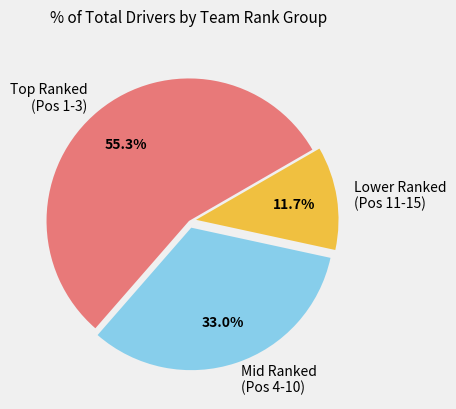

Does any single category account for the majority?

Yes